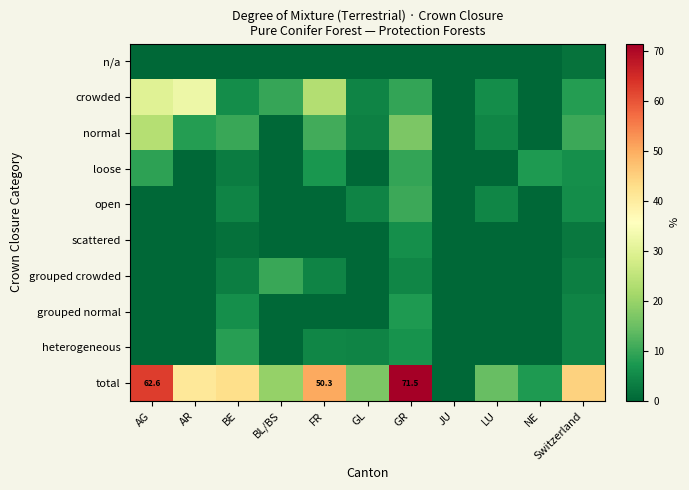

Which series has the largest range (max minus min)?

total